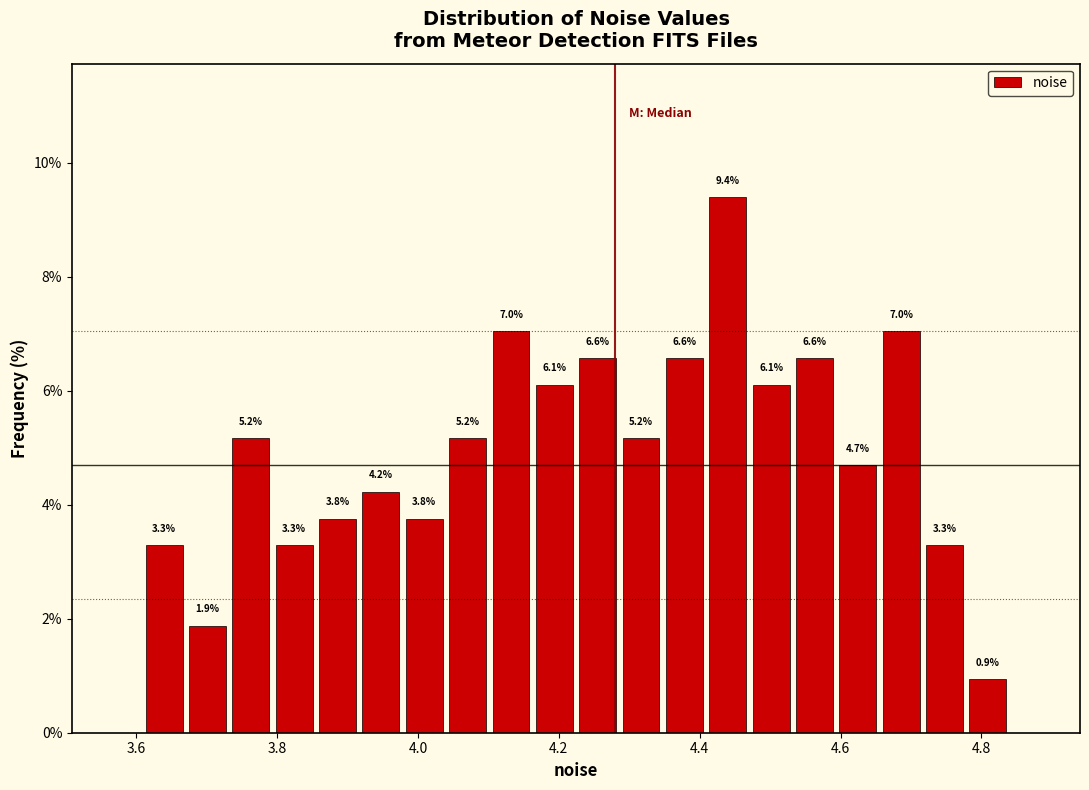

Around what value on the x-axis is the tallest bar? Give the approximate position of its centre, as read against the axis.

4.44